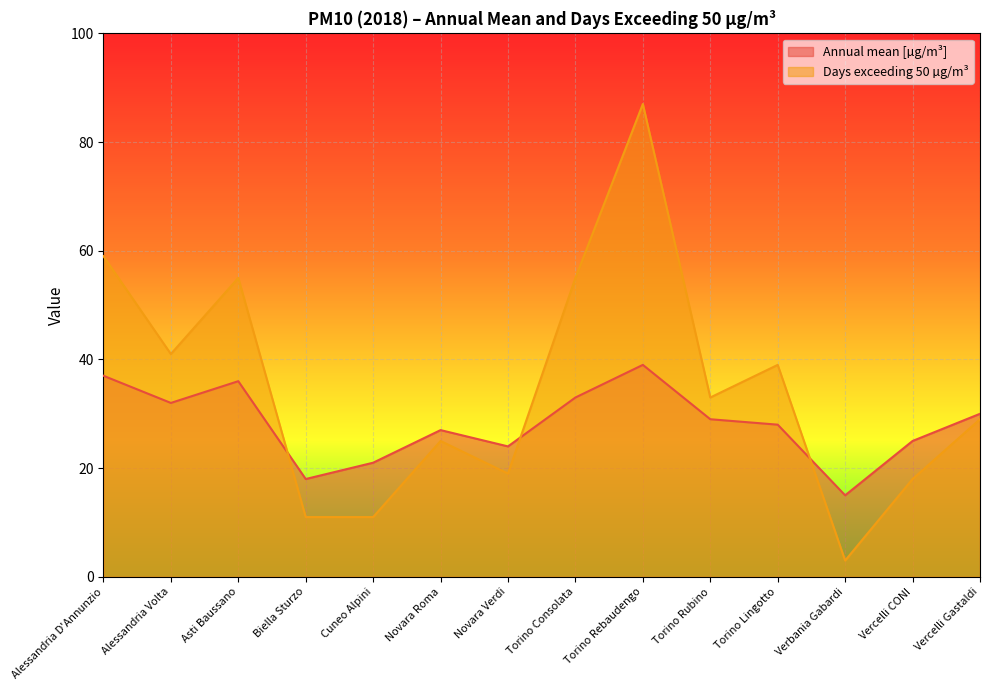

What are all the series names shown in the legend?

Annual mean [µg/m³], Days exceeding 50 µg/m³